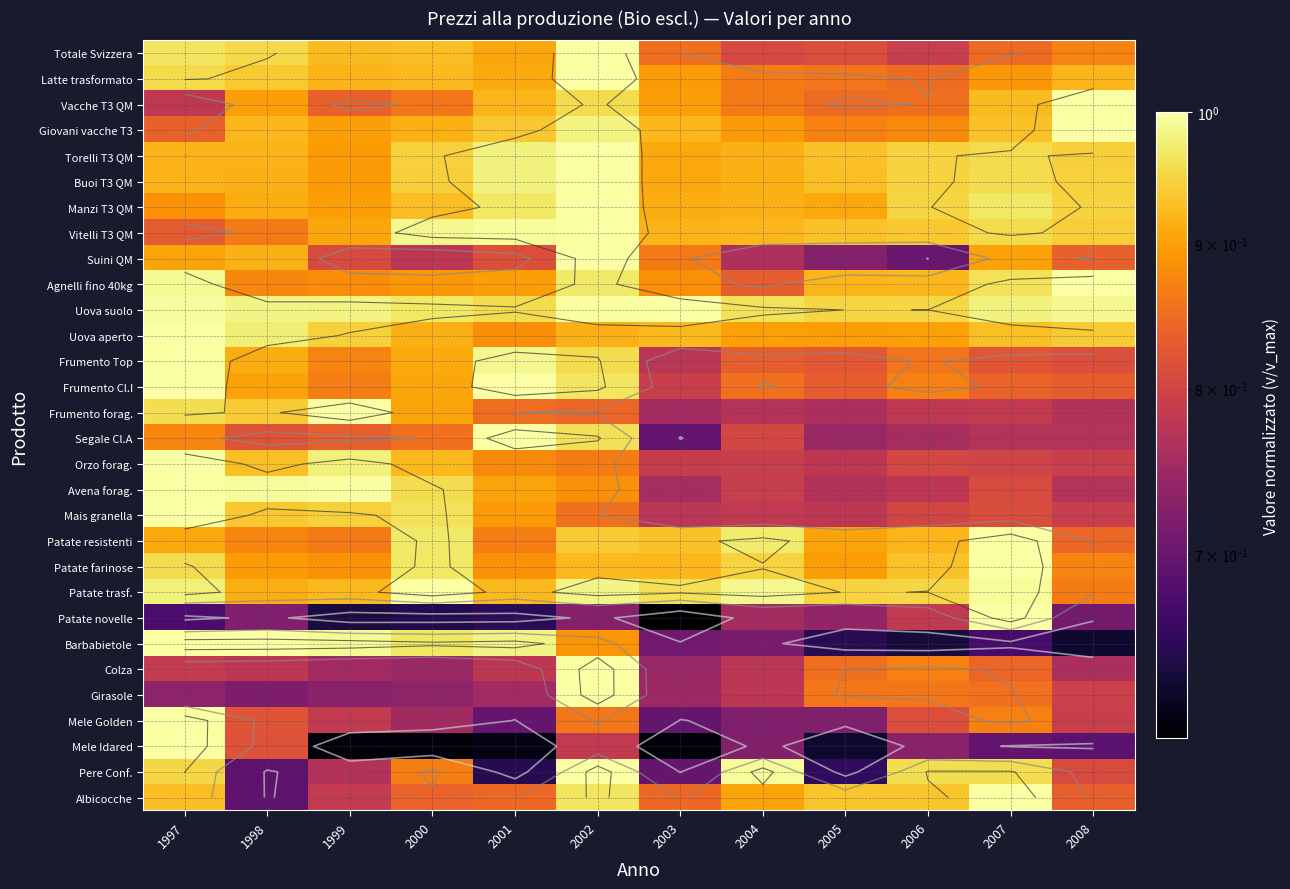

True or false: Mais granella has a value of 0.9 at 2002.

True